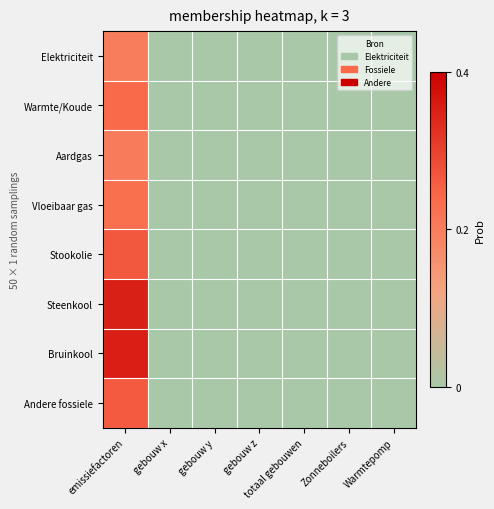

At how many categories does at least one series exceed 0?

1